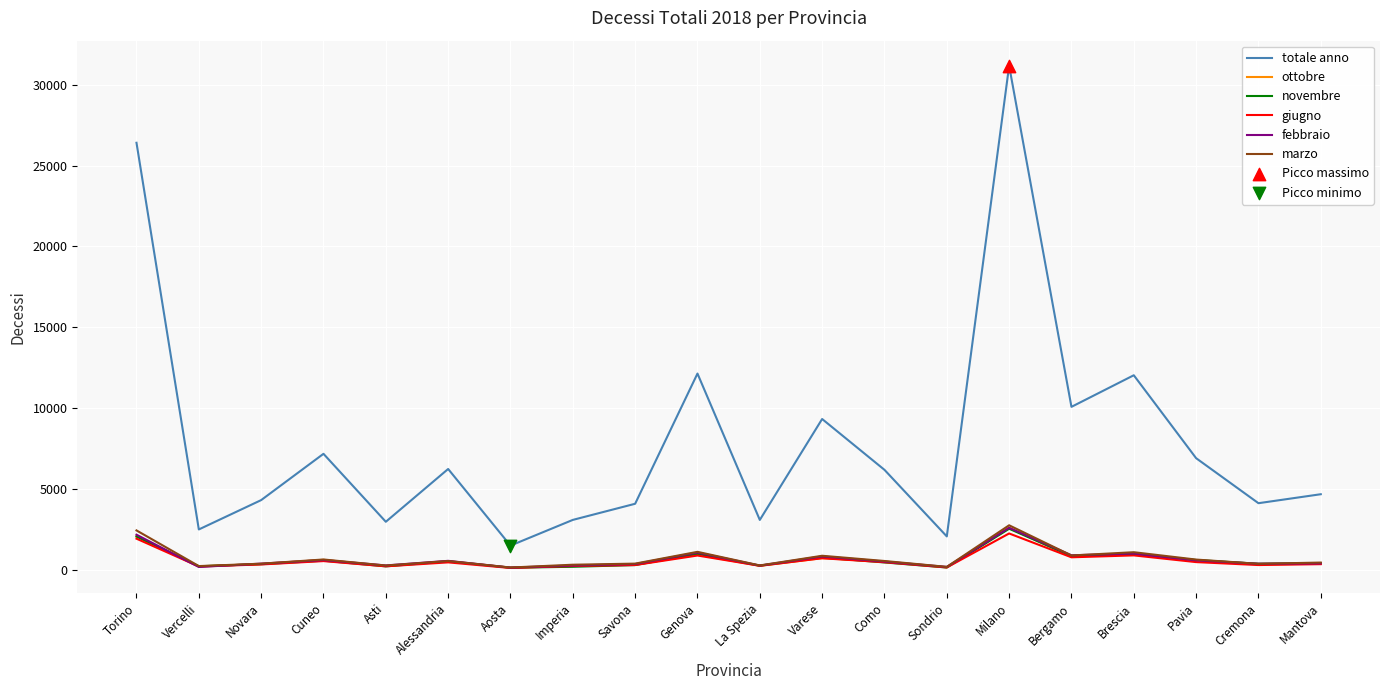

At how many categories does at least one series exceed 16637?

2